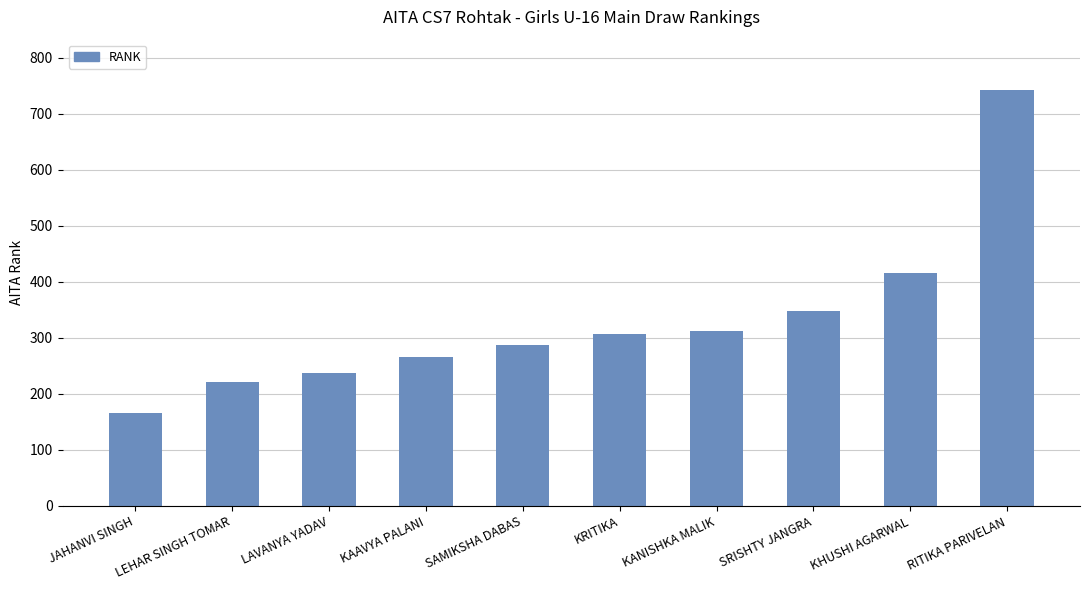

Is it true that the value at LEHAR SINGH TOMAR is 222?

True